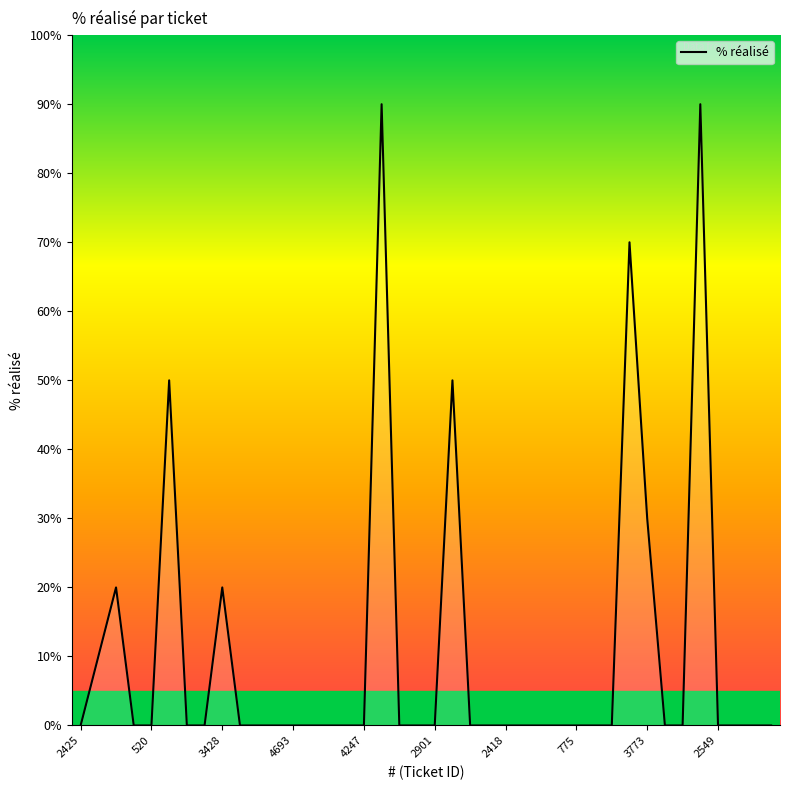

What is the difference between the maximum and minimum values?

90